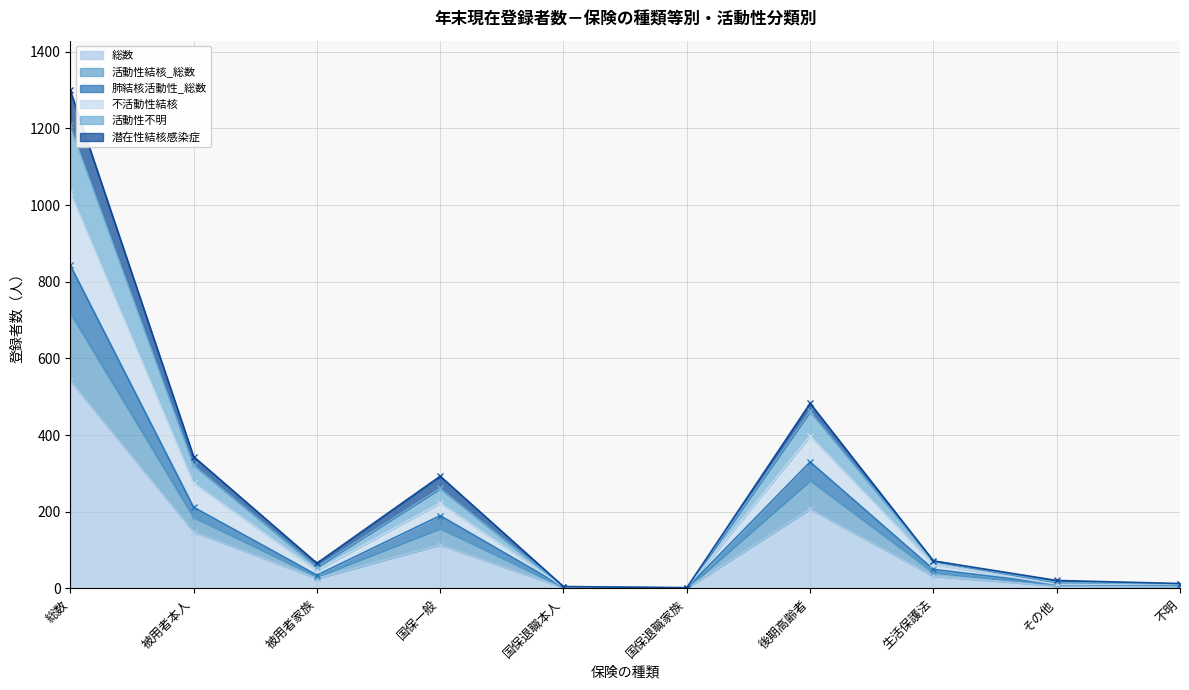

The value of 総数 at 被用者本人 is 94. True or false?

False